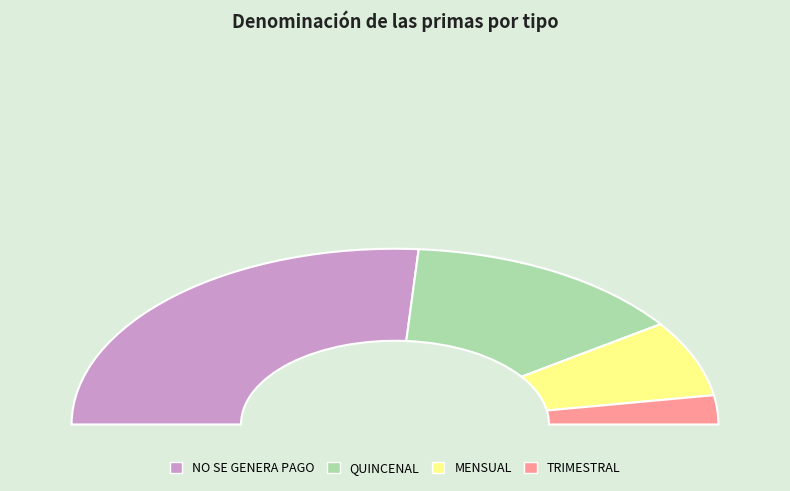

What percentage is the MENSUAL slice, to the nearest percent?

14%